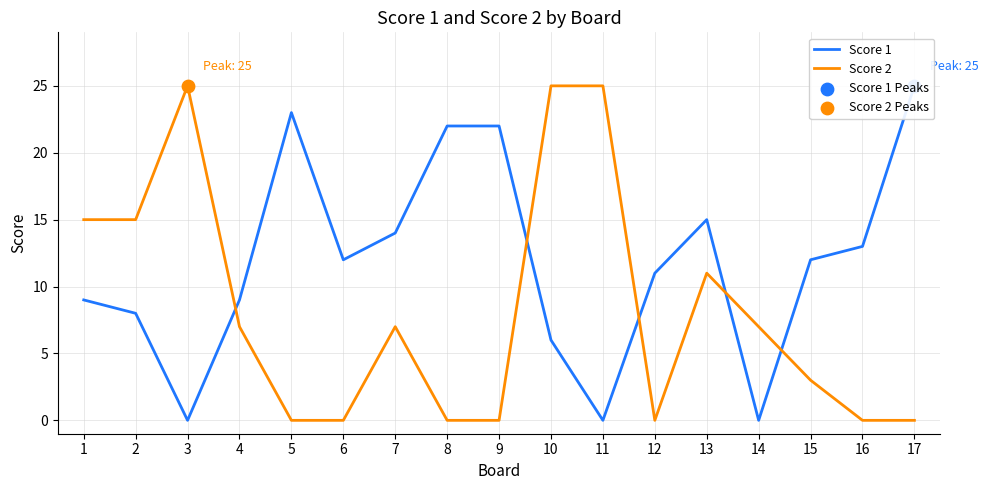

Is the value of Score 1 at 17 greater than the value of Score 2 at 3?

No